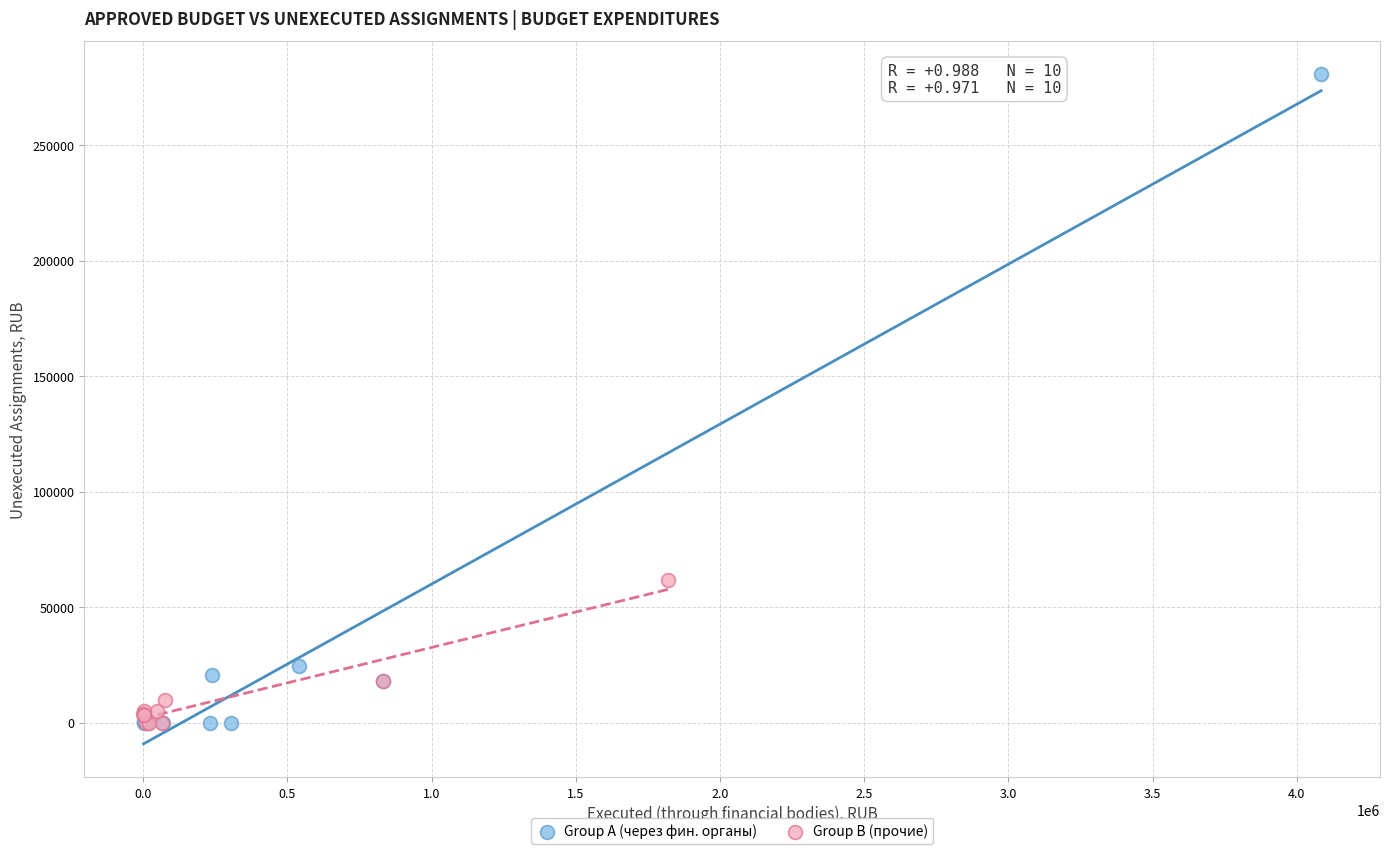

Which series contains the highest Y value?

Group A (через фин. органы)